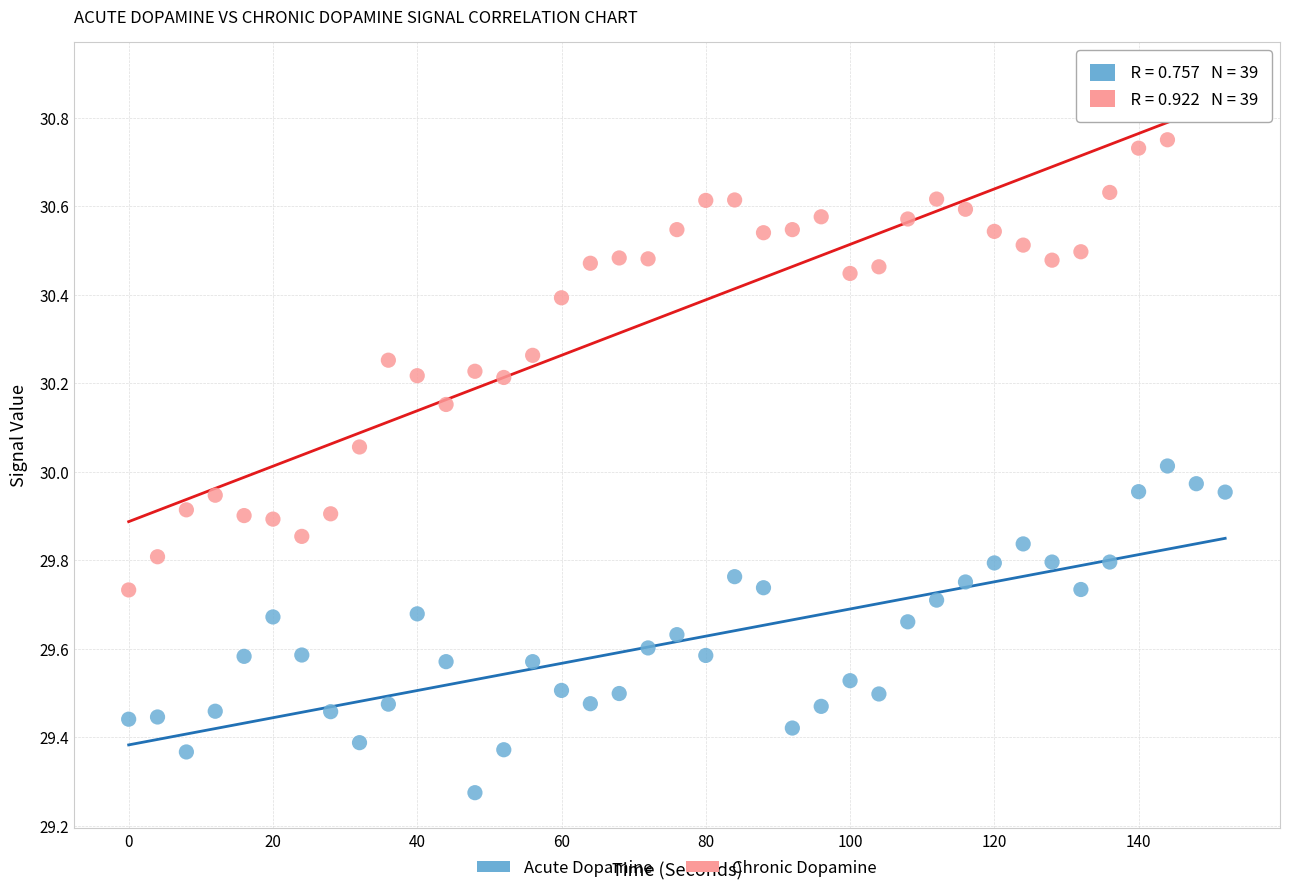

What is the X range (max minus min) for the scatter plot?

152.0